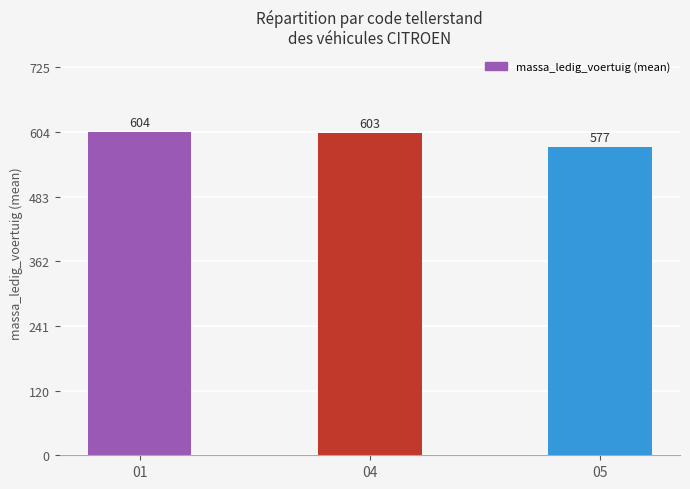

How many data points does each series have?

3